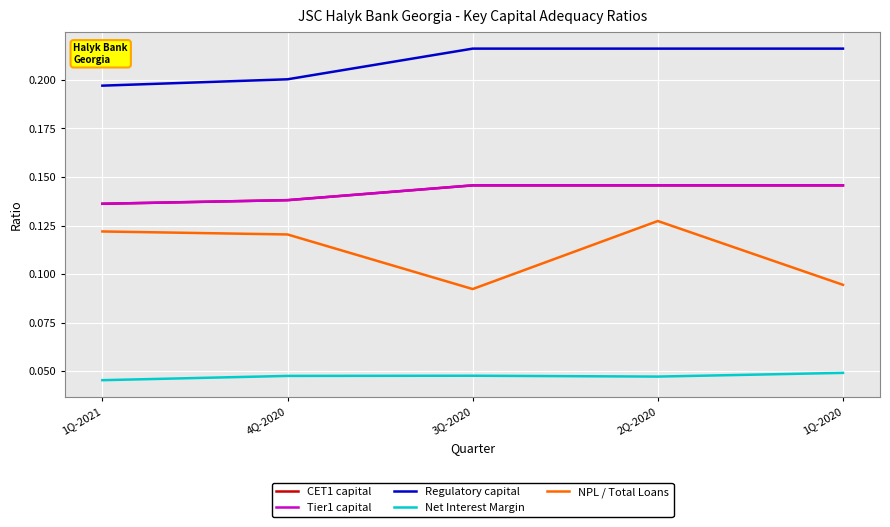

The Tier1 capital series shows 0.1 at 3Q-2020. True or false?

True